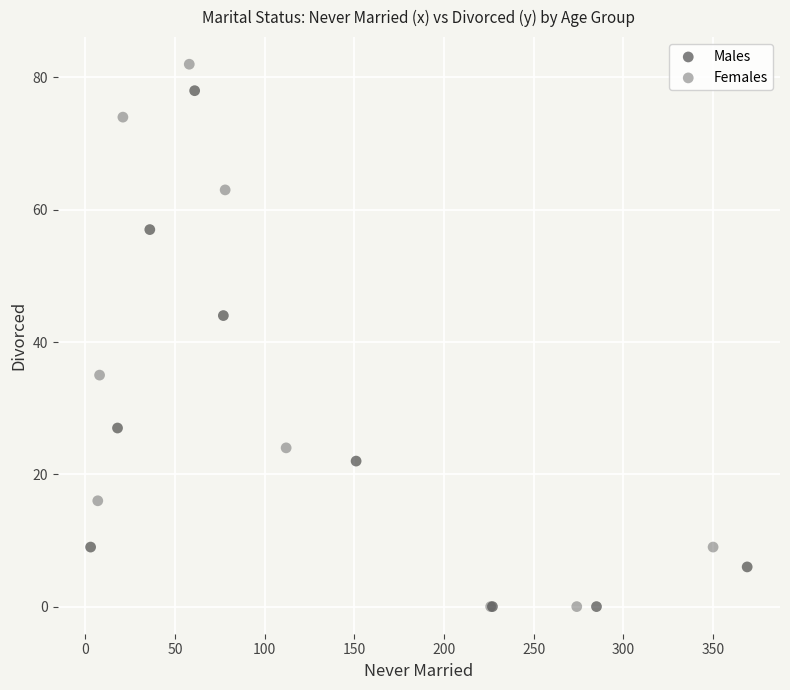

Which series has the largest Y range (max minus min)?

Females